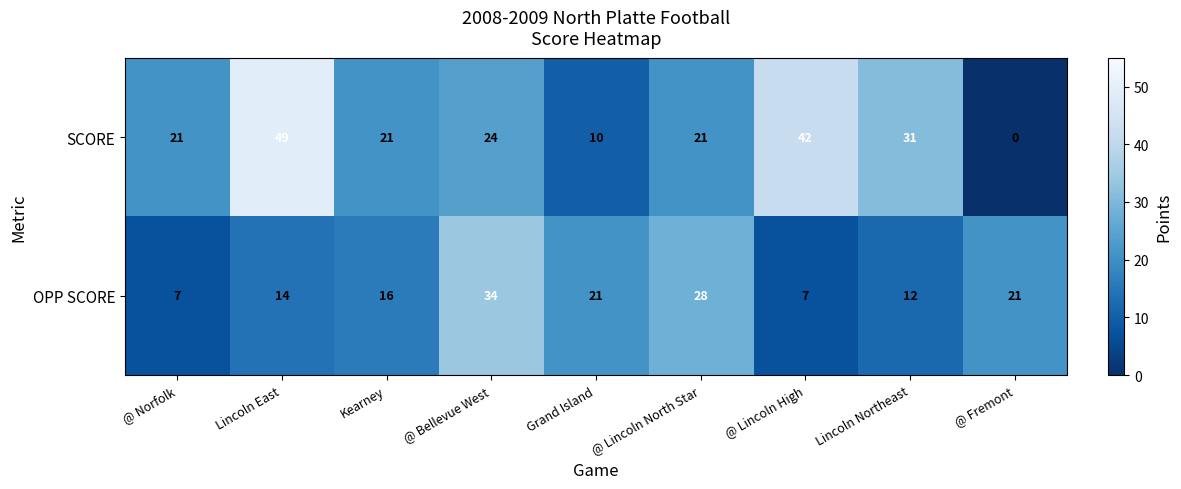

Is it true that OPP SCORE equals 21 at @ Fremont?

True